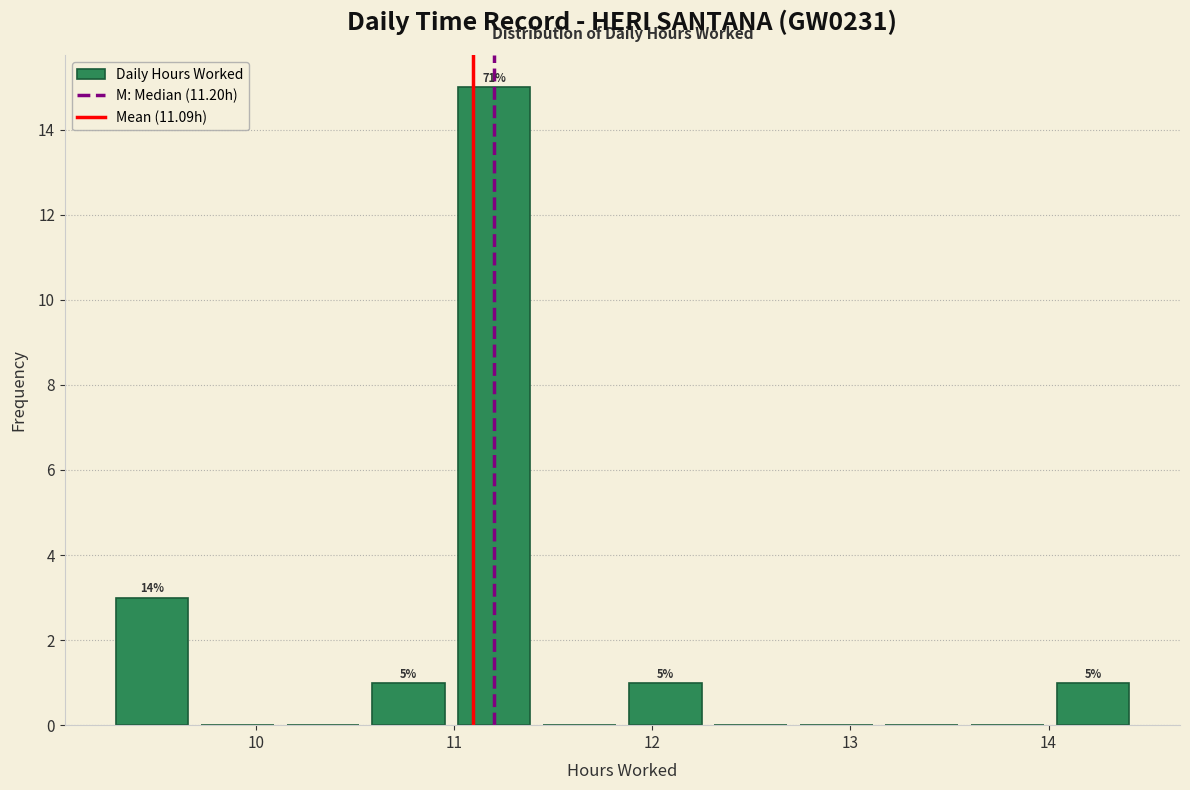

Which range on the x-axis has the tallest bar?

11.0 to 11.4